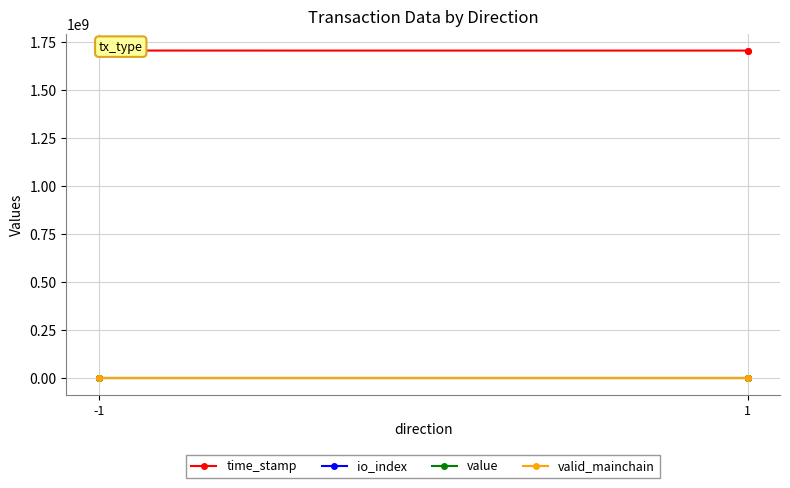

How many lines are shown in the chart?

4